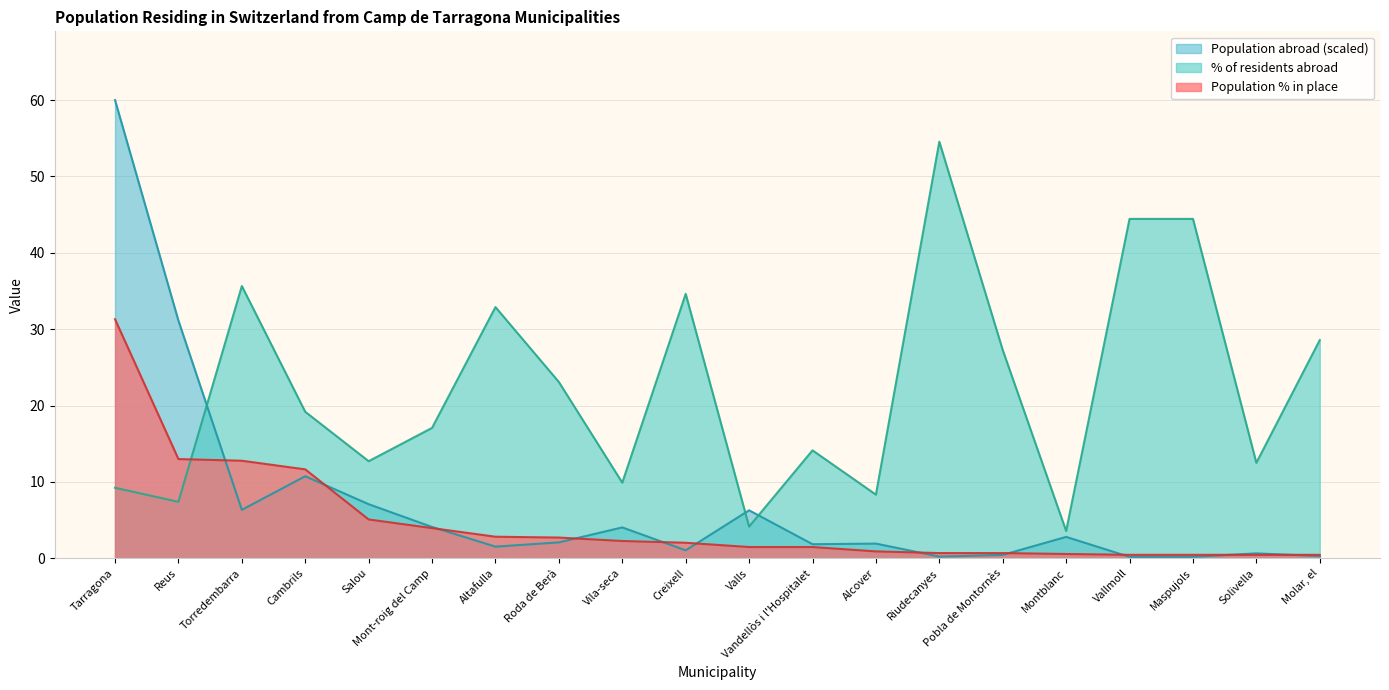

What is the label of the 7th point from the right?

Riudecanyes